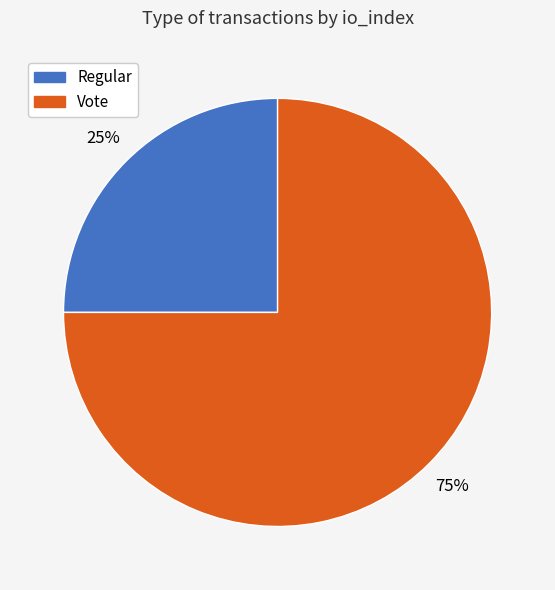

What percentage is the Regular slice, to the nearest percent?

25%